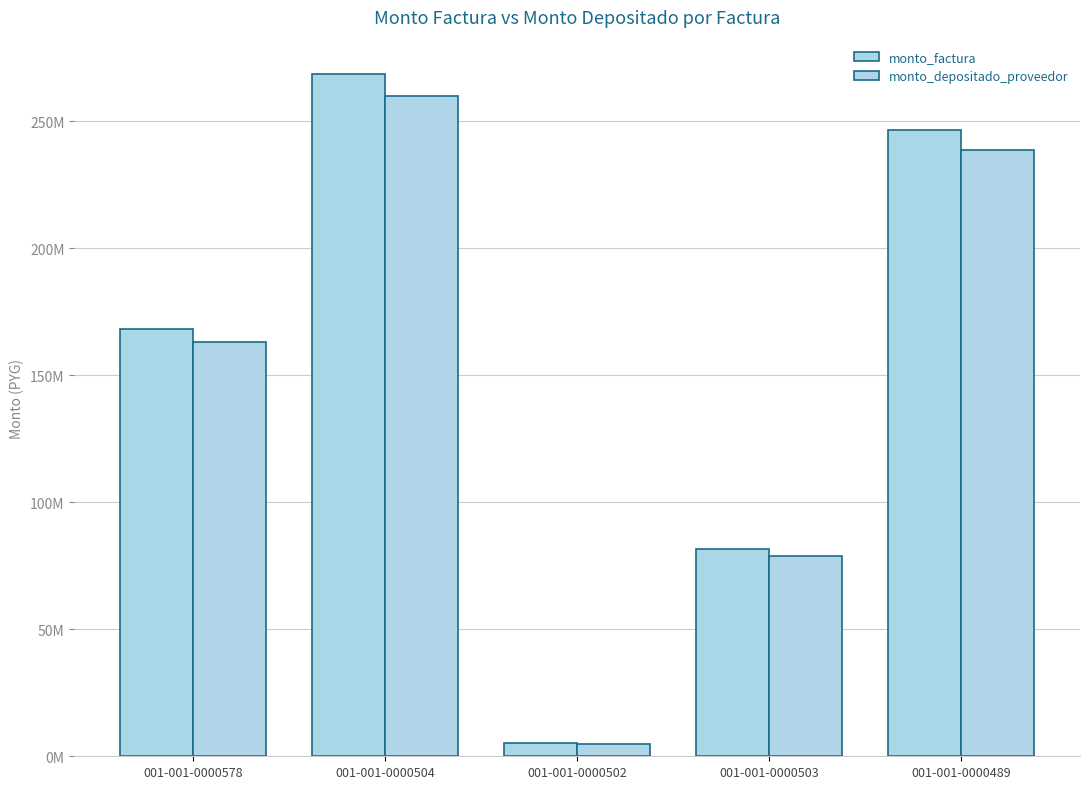

What is the difference between the highest and lowest values at 001-001-0000578?

5353368